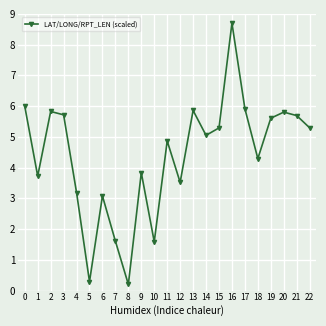

How many lines are shown in the chart?

1